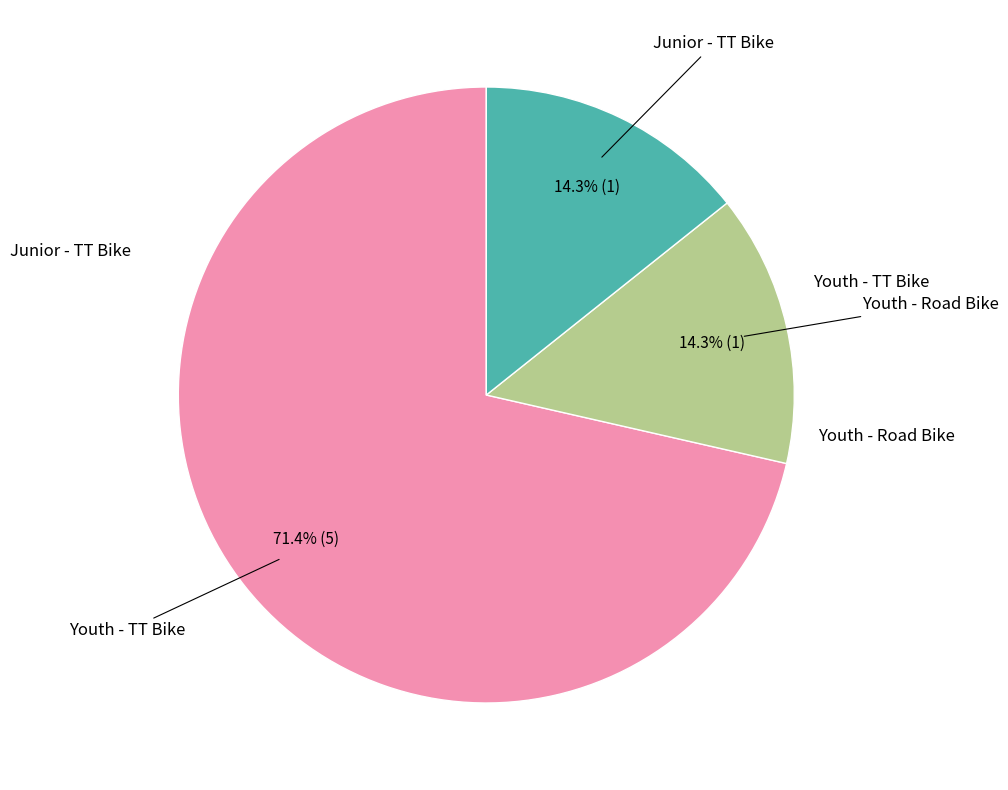

Is there a majority slice in this chart?

Yes